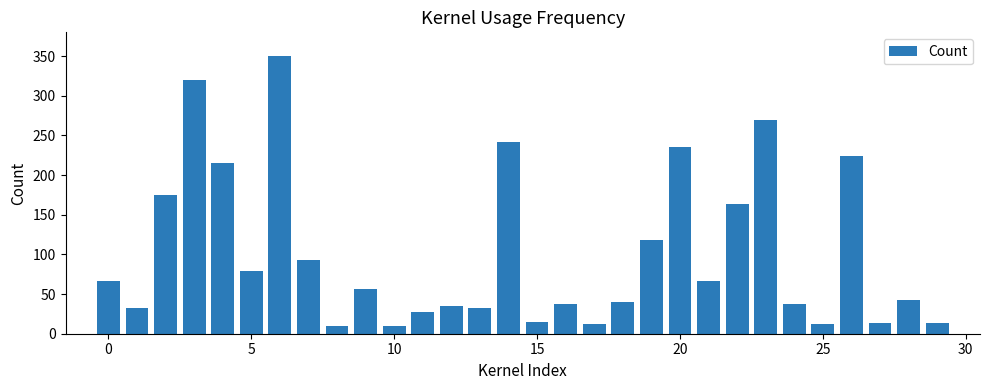

What is the smallest value displayed?

10